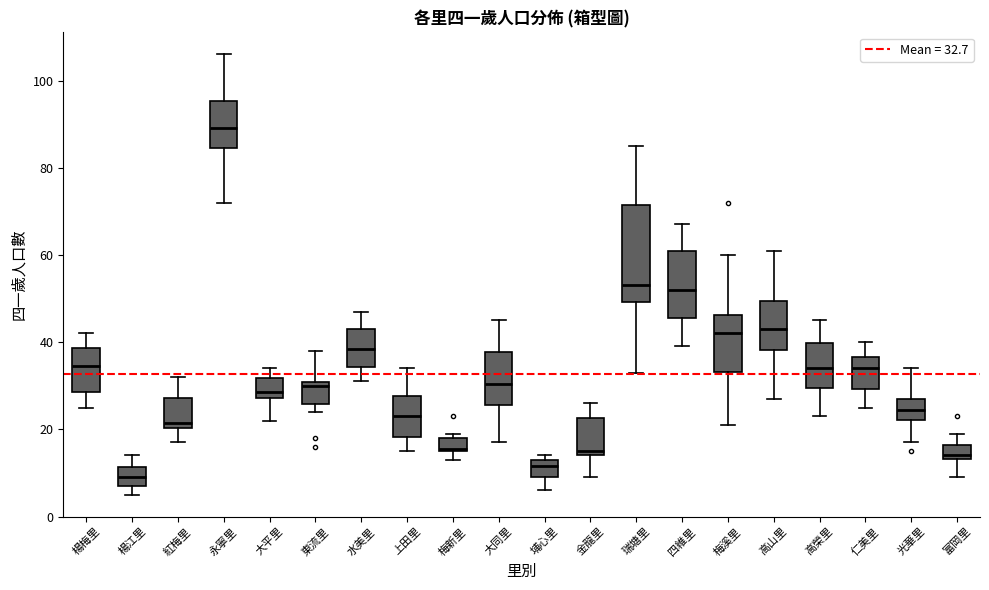

Reading left to right, transcribe this box plot: for each box, give where its median line is, the range the box spans, and where its two whiskers end, as read against the y-axis. The values are not printed on the chart, so give them approximately, as read against the axis.

楊梅里: median 34, box 28 to 38, whiskers 26 to 42
楊江里: median 10, box 8 to 12, whiskers 6 to 14
紅梅里: median 22, box 20 to 28, whiskers 18 to 32
永寧里: median 90, box 84 to 96, whiskers 72 to 106
大平里: median 28 (just above the box's lower edge), box 28 to 32, whiskers 22 to 34
東流里: median 30 (just below the box's upper edge), box 26 to 30, whiskers 24 to 38
水美里: median 38, box 34 to 44, whiskers 32 to 48
上田里: median 24, box 18 to 28, whiskers 16 to 34
梅新里: median 16, box 16 to 18, whiskers 14 to 20
大同里: median 30, box 26 to 38, whiskers 18 to 46
埔心里: median 12, box 10 to 14, whiskers 6 to 14 (just above the box's upper edge)
金龍里: median 16, box 14 to 22, whiskers 10 to 26
瑞塘里: median 54, box 50 to 72, whiskers 34 to 86
四維里: median 52, box 46 to 62, whiskers 40 to 68
梅溪里: median 42, box 34 to 46, whiskers 22 to 60
高山里: median 44, box 38 to 50, whiskers 28 to 62
高榮里: median 34, box 30 to 40, whiskers 24 to 46
仁美里: median 34, box 30 to 36, whiskers 26 to 40
光華里: median 24, box 22 to 28, whiskers 18 to 34
富岡里: median 14 (just above the box's lower edge), box 14 to 16, whiskers 10 to 20